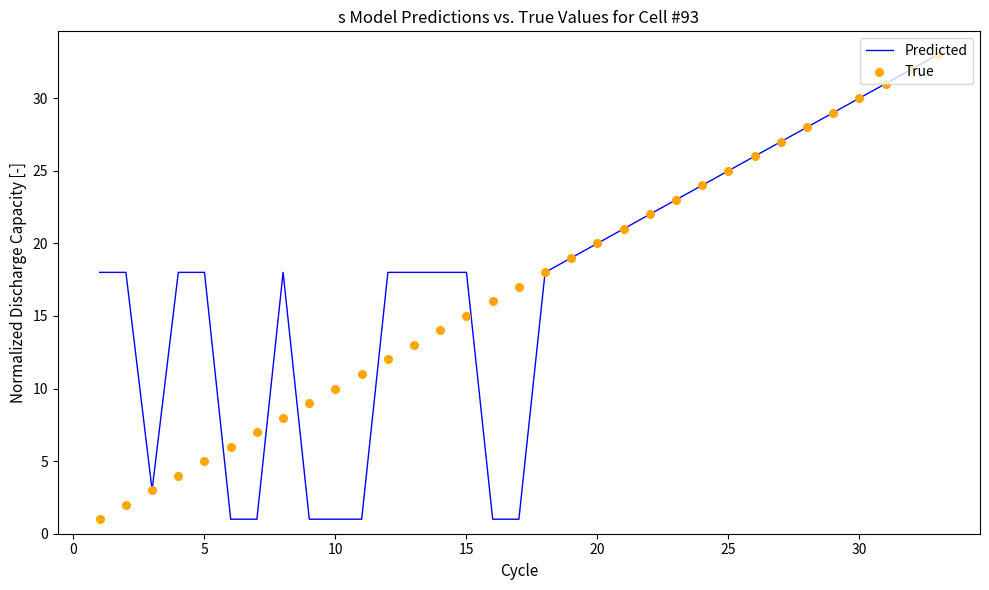

Which series has the largest total across all categories?

Predicted